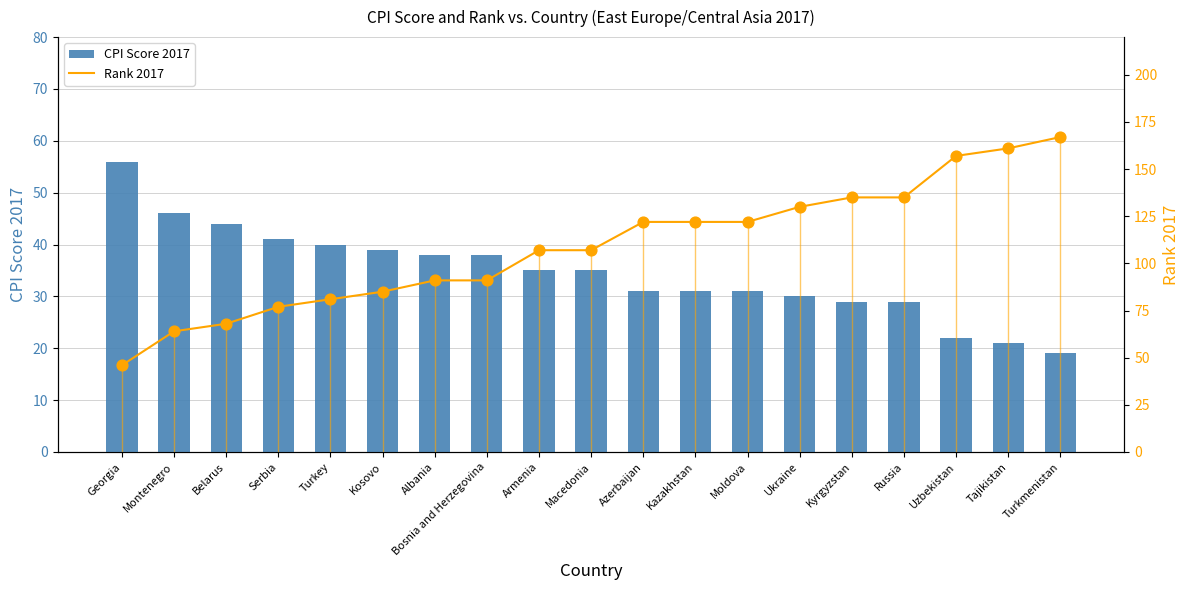

What are all the series names shown in the legend?

CPI Score 2017, Rank 2017